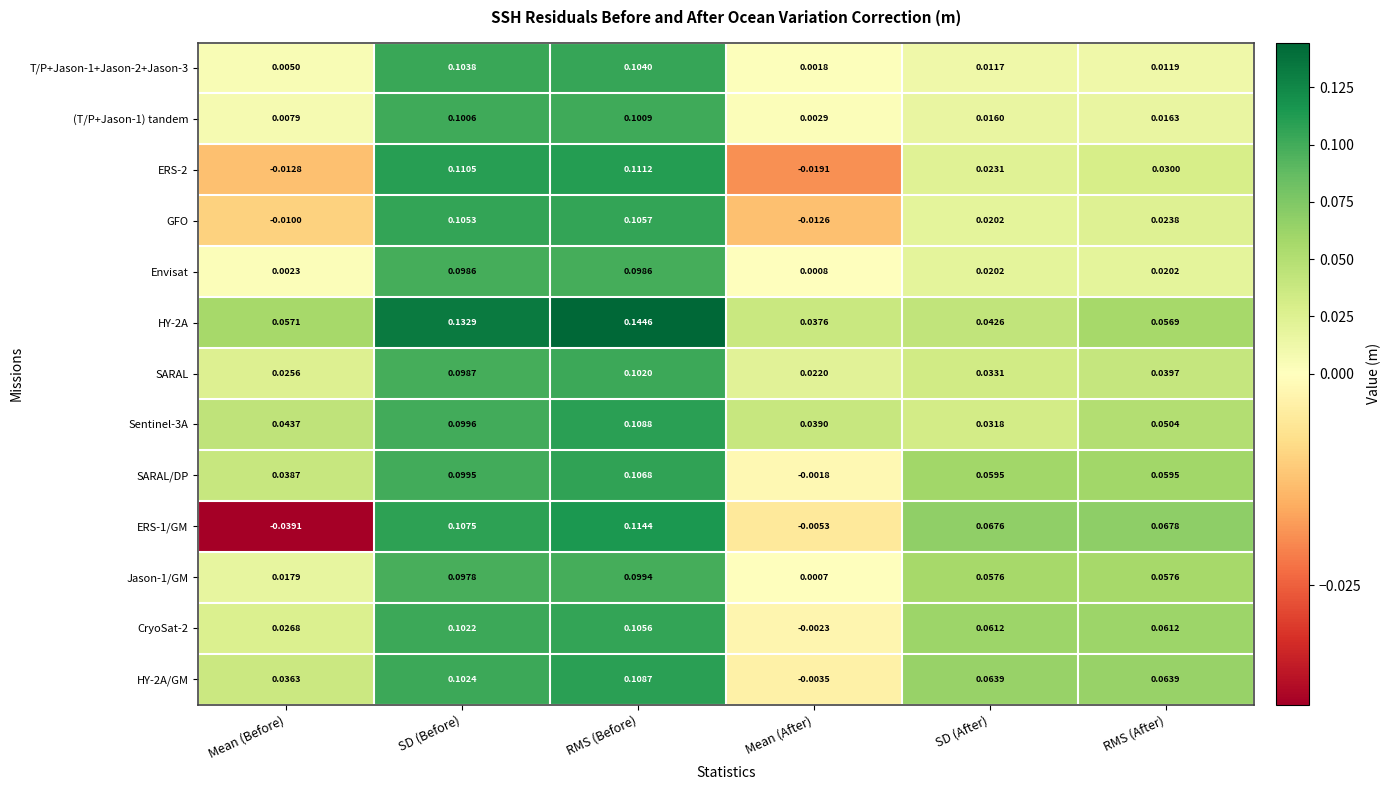

Rank the categories by (T/P+Jason-1) tandem value from lowest to highest.

Mean (After), Mean (Before), SD (After), RMS (After), SD (Before), RMS (Before)